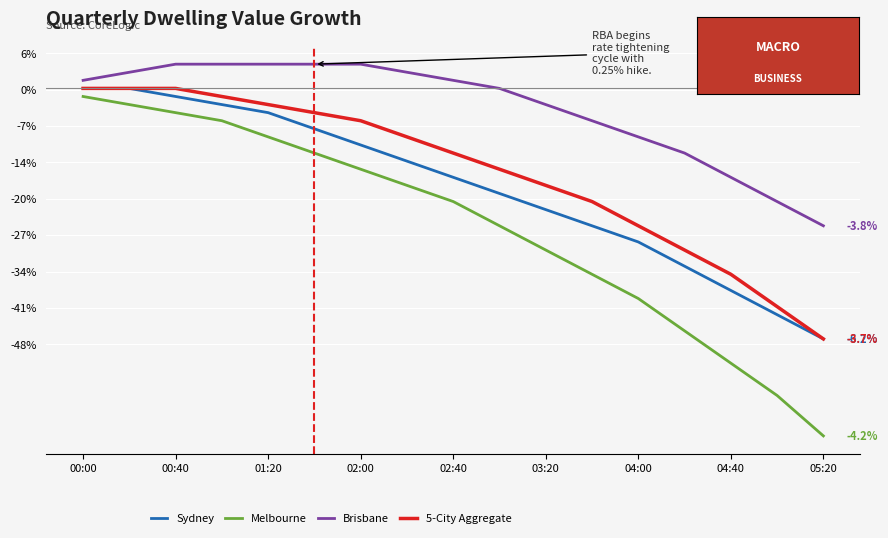

What is the lowest value of the 5-City Aggregate series?

-46.5